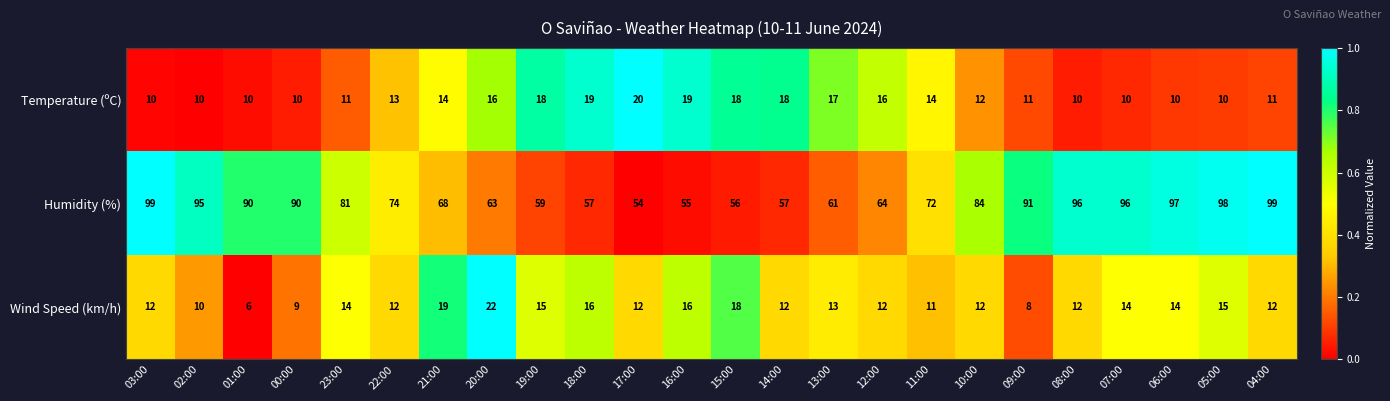

Is it true that Wind Speed (km/h) equals 22 at 20:00?

True